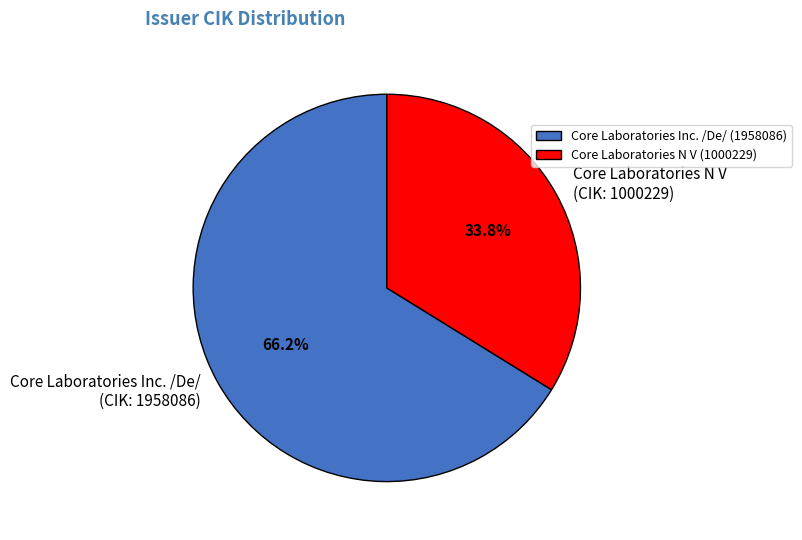

What percentage do Core Laboratories Inc. /De/ (CIK: 1958086) and Core Laboratories N V (CIK: 1000229) together represent?

100.0%